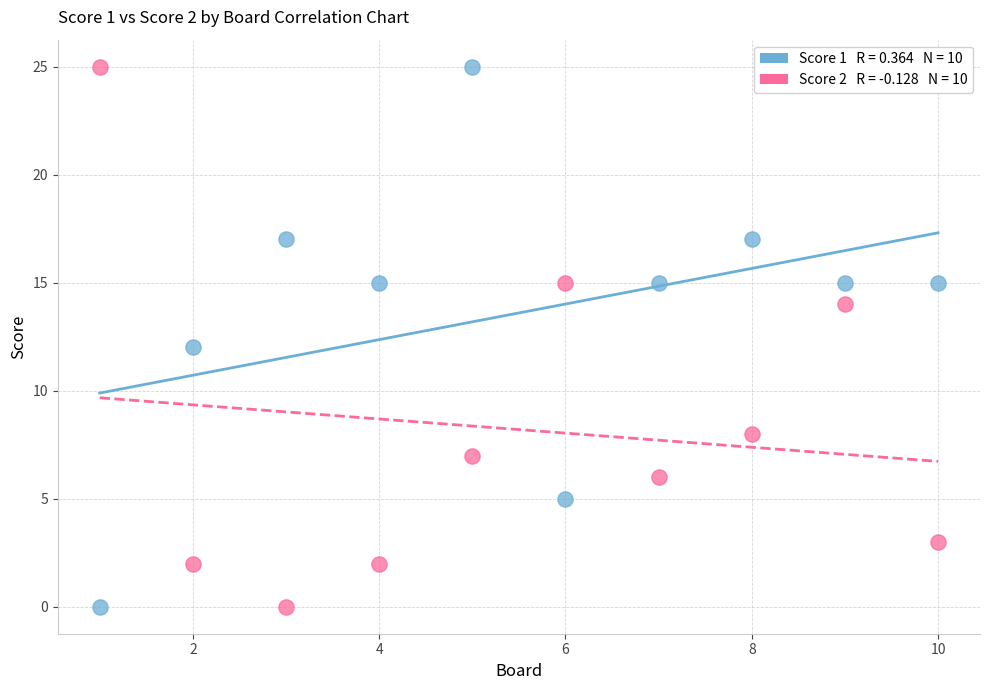

Across all data points, what is the range of Y values (max minus min)?

25